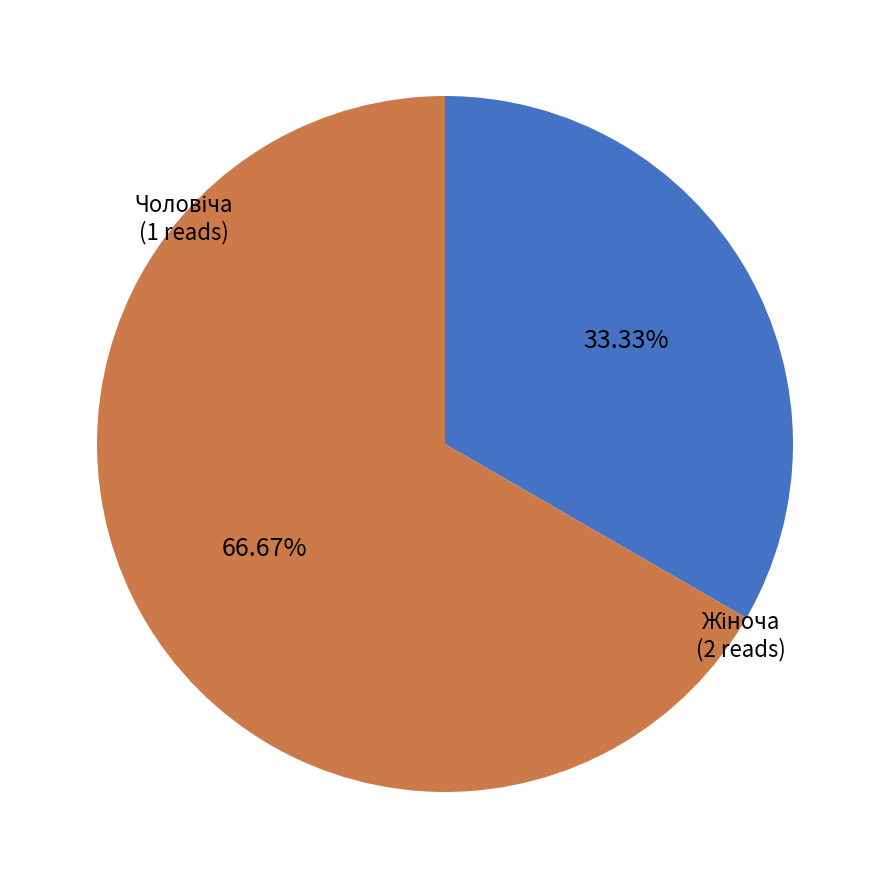

Does any single category account for the majority?

Yes